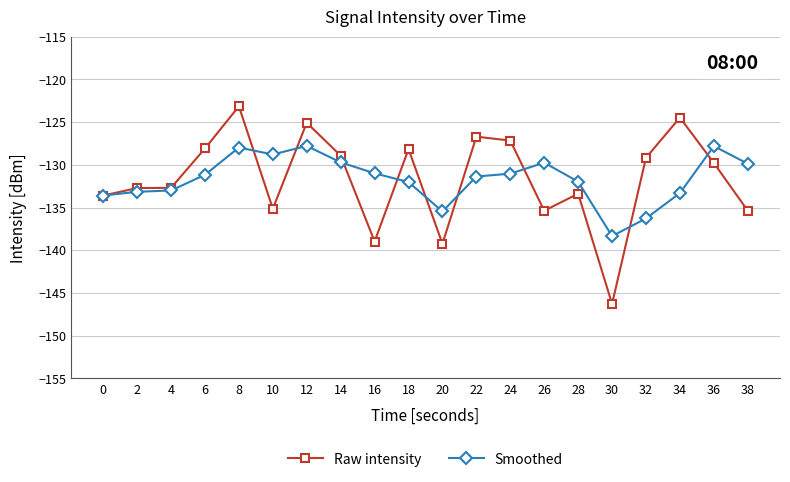

What is the total value across all series at 26?

-265.1